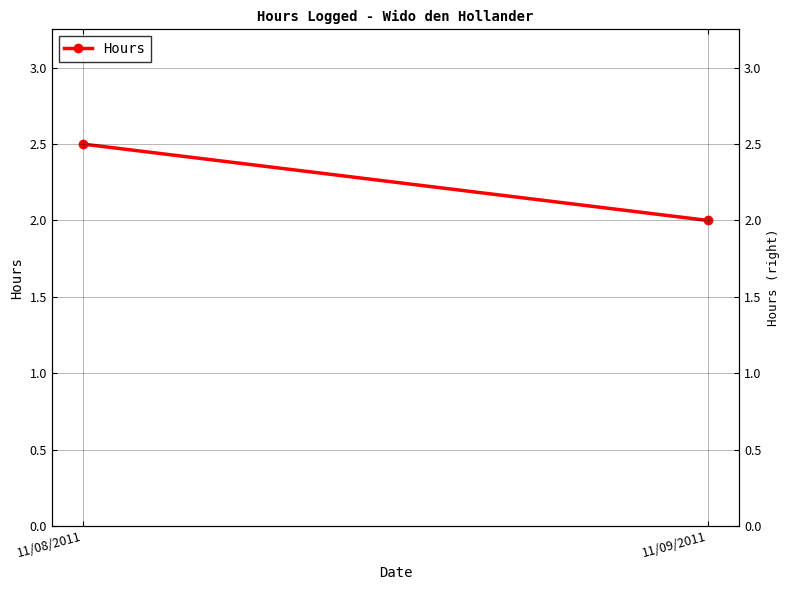

True or false: the data shows 2.5 at 11/08/2011.

True